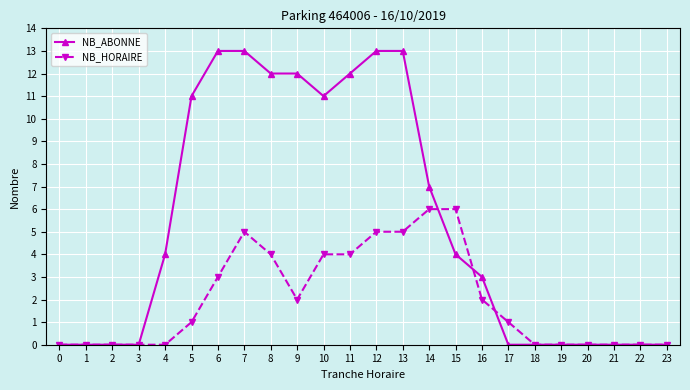

What is the value of the NB_ABONNE point at the 14th from the left?

13